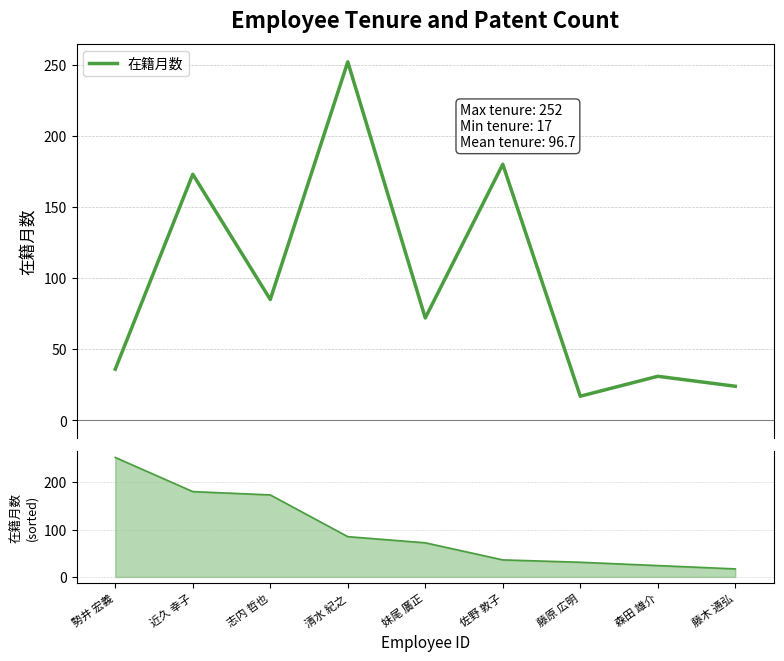

At 近久 幸子, list the series in order from smallest to largest.

在籍月数, 在籍月数 sorted line